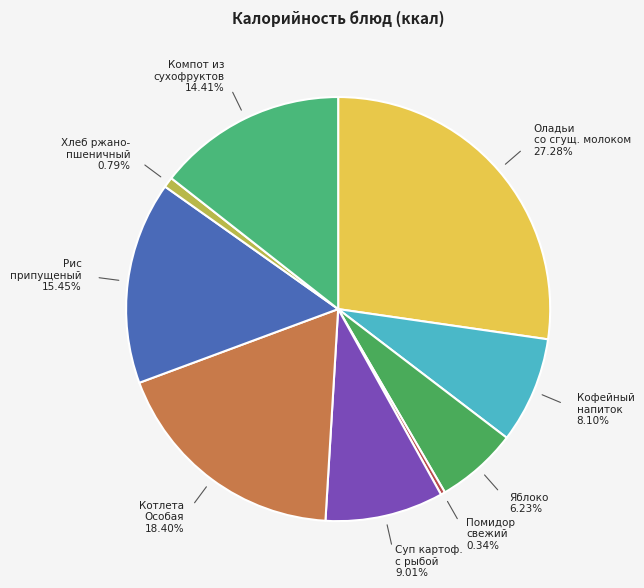

Does Суп картоф. с рыбой 9.01% represent more than half of the total?

No